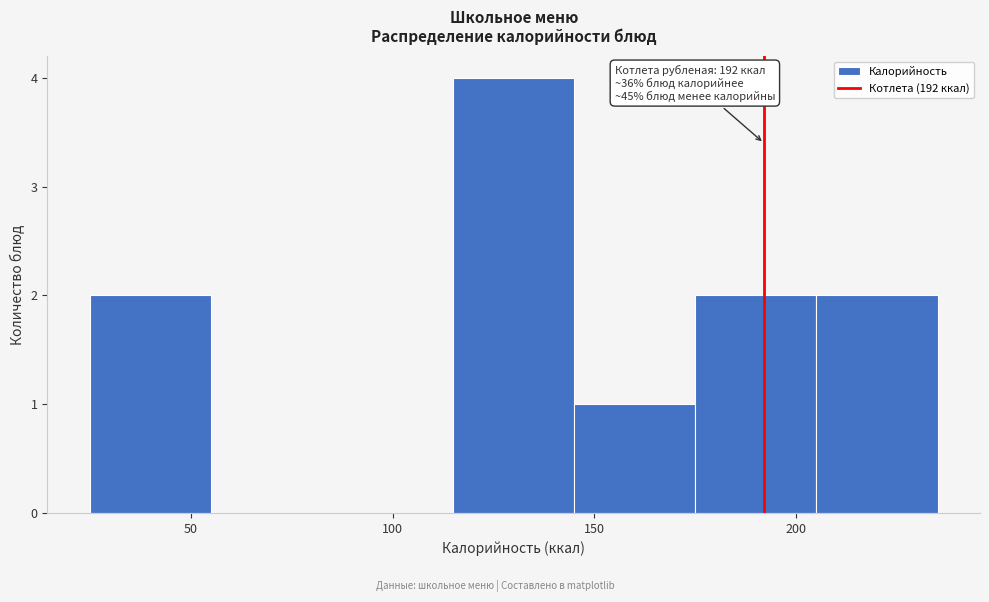

Which range on the x-axis has the tallest bar?

115 to 145